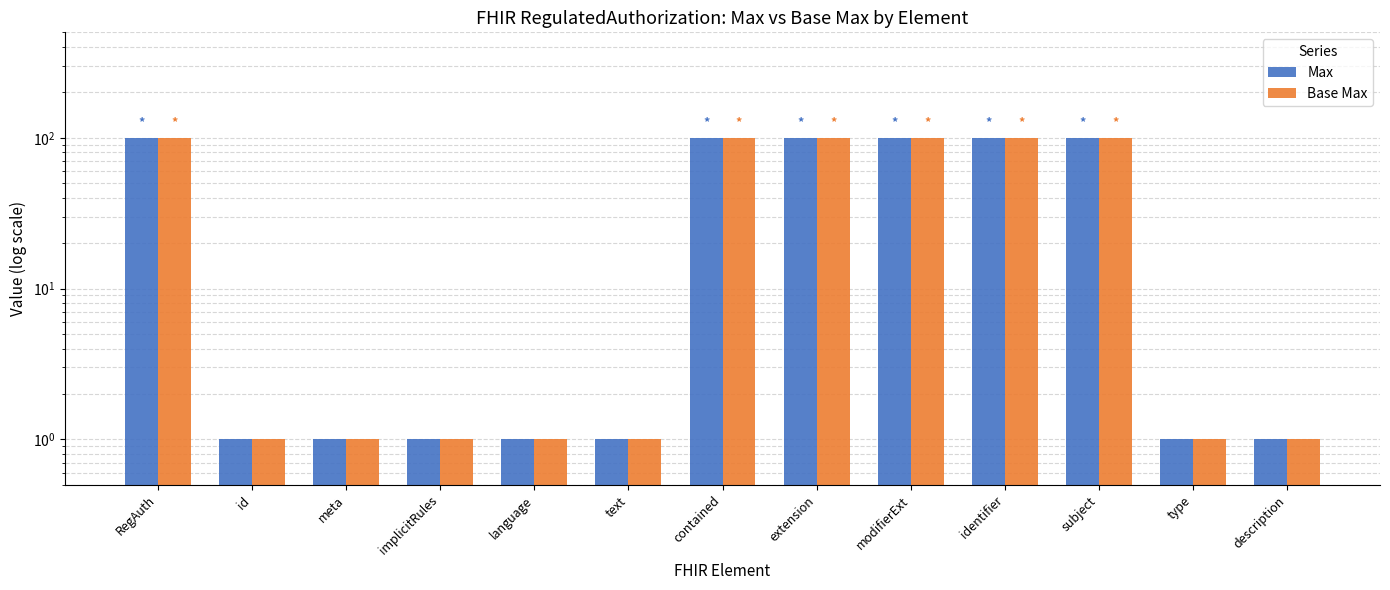

At how many categories does at least one series exceed 3?

6